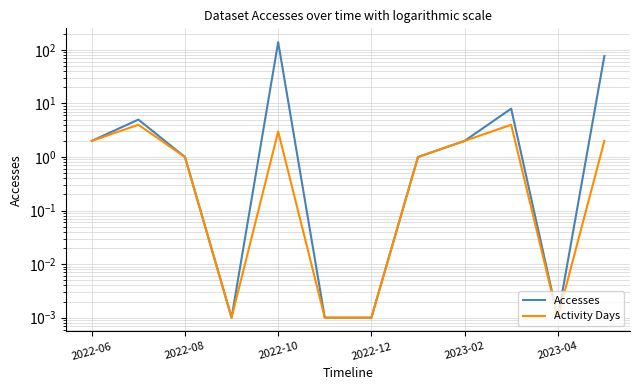

How many data points in Activity Days are less than 2?

6